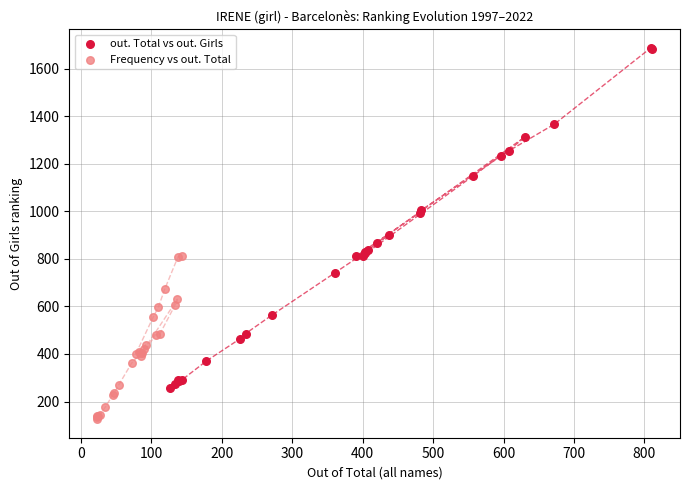

Which series contains the highest Y value?

out. Total vs out. Girls